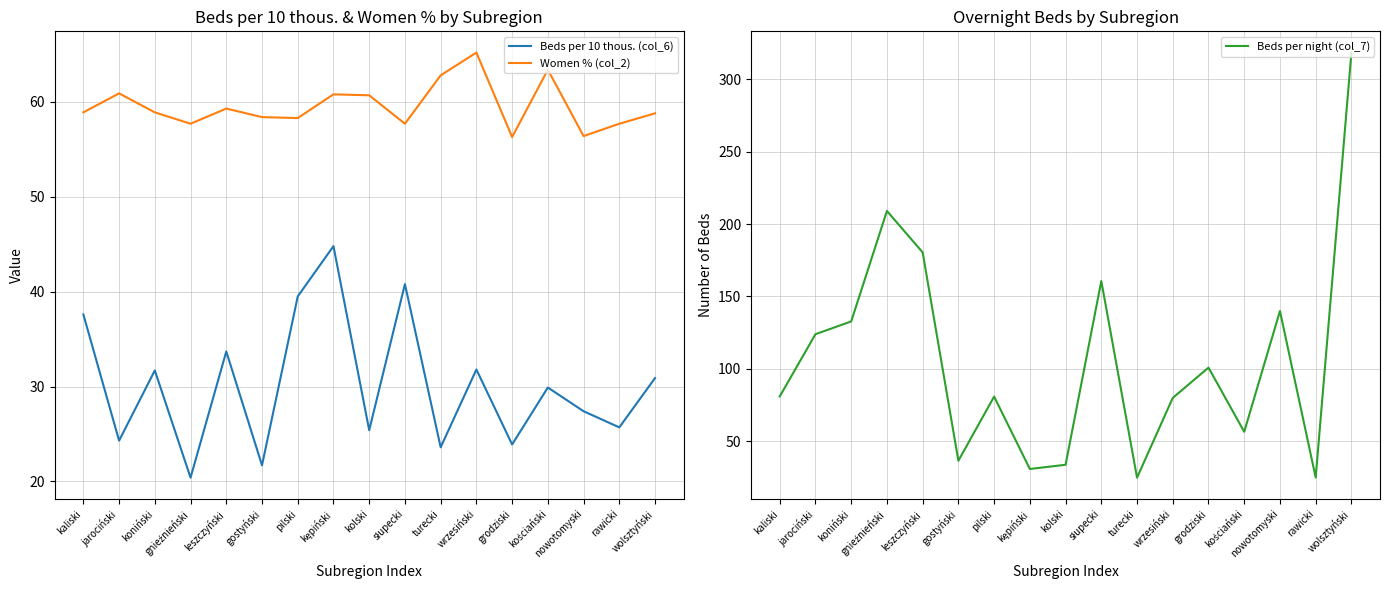

Reading left to right, what are all the values shown in this chart?

Beds per 10 thous. (col_6): 37.6	24.3	31.7	20.4	33.7	21.7	39.5	44.8	25.4	40.8	23.6	31.8	23.9	29.9	27.4	25.7	30.9
Women % (col_2): 58.9	60.9	58.9	57.7	59.3	58.4	58.3	60.8	60.7	57.7	62.8	65.2	56.3	63.4	56.4	57.7	58.8
Beds per night (col_7): 80.9	123.9	132.7	209.0	180.4	36.5	80.8	30.8	33.7	160.6	24.8	79.9	100.8	56.5	139.9	24.9	318.4